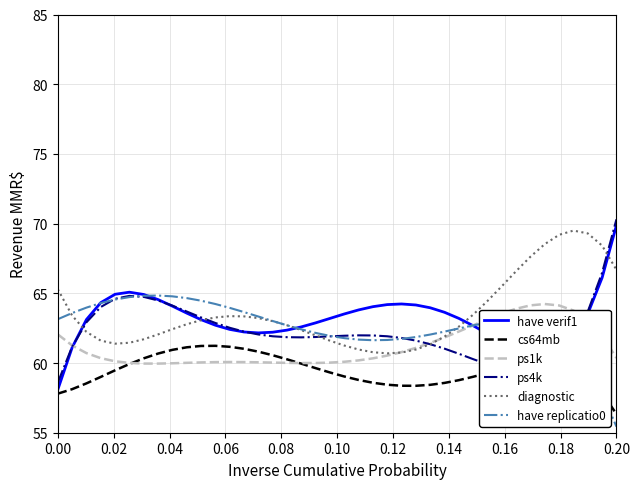

What is the maximum value for ps4k?

70.3